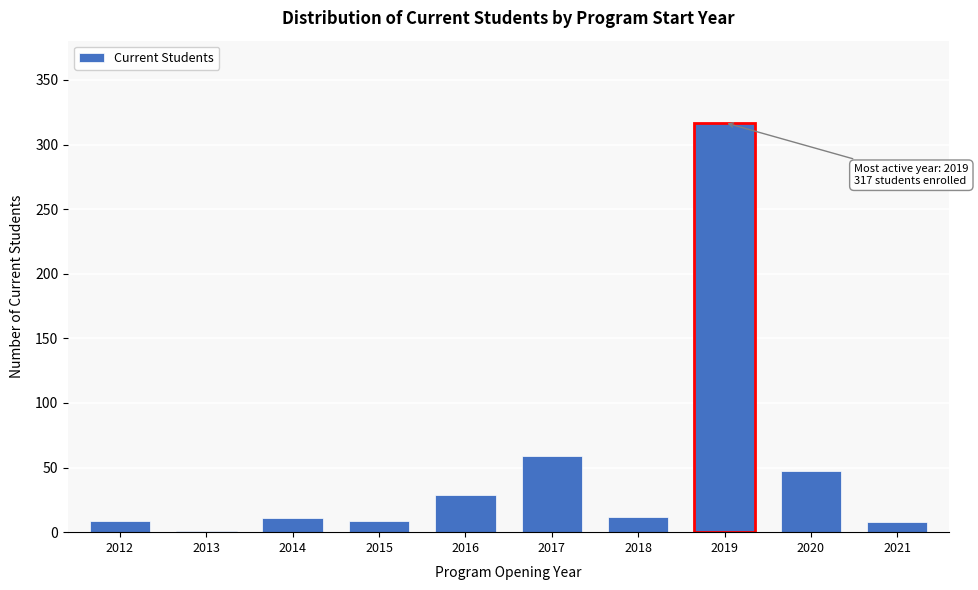

What is the sum of all values?

502